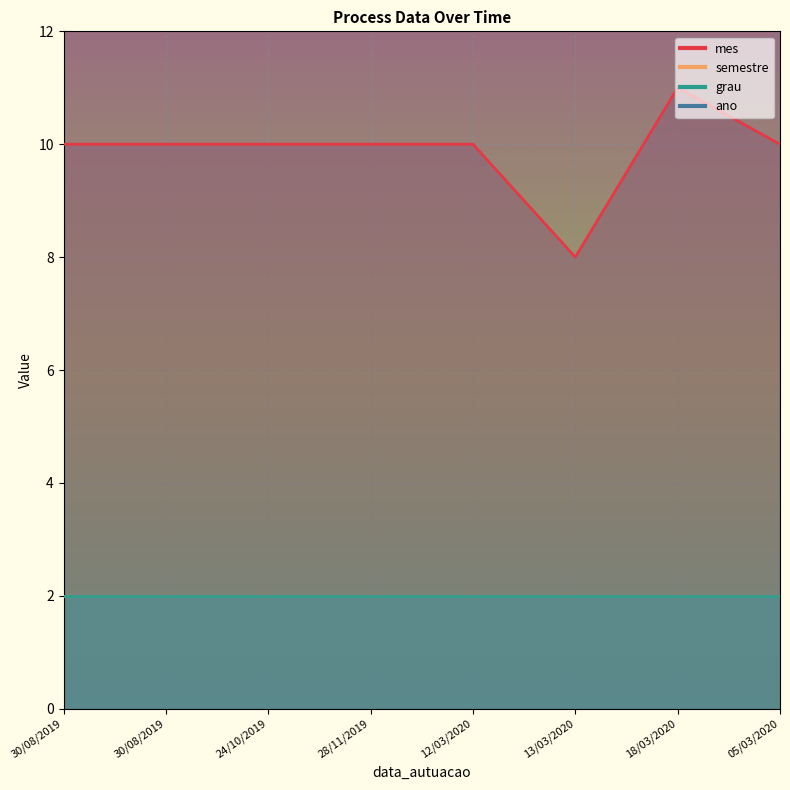

Where is mes nearest to the value 9?

30/08/2019